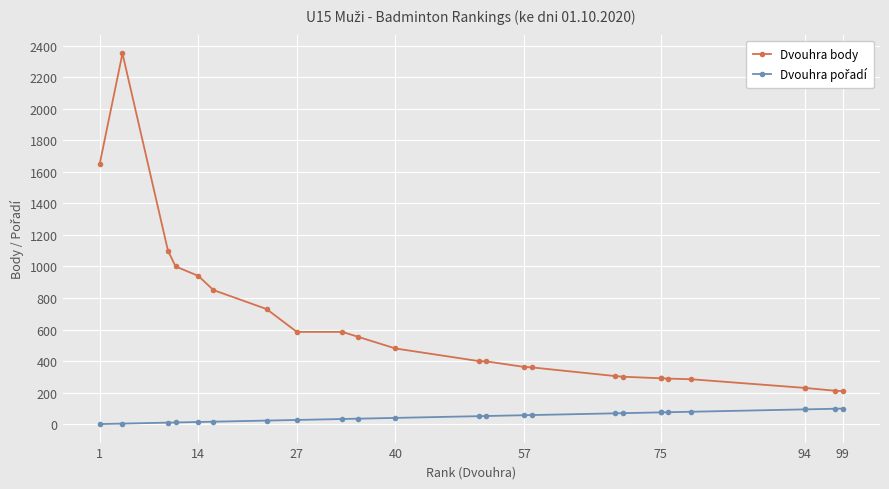

What is the sum of all Dvouhra pořadí values?

1261